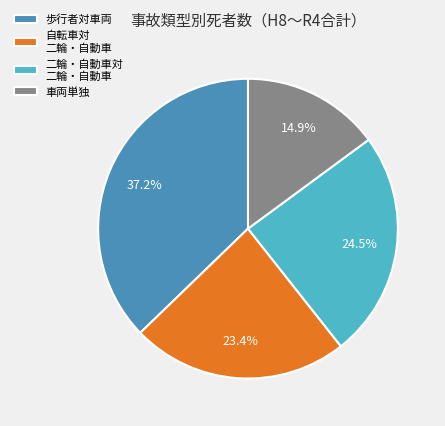

Between 二輪・自動車対 二輪・自動車 and 歩行者対車両, which is larger?

歩行者対車両